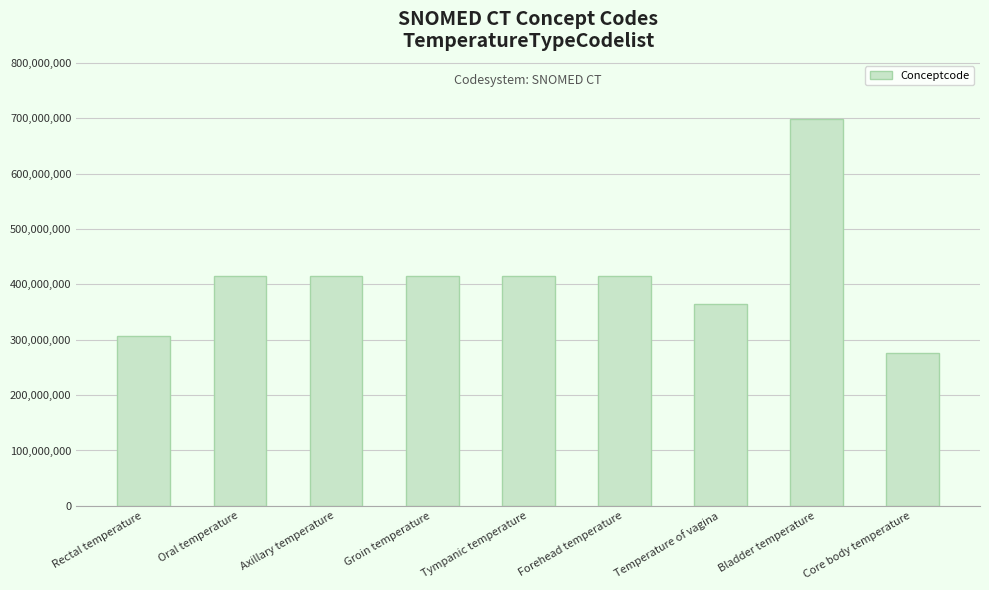

What is the value of the 6th bar from the left?

415922000